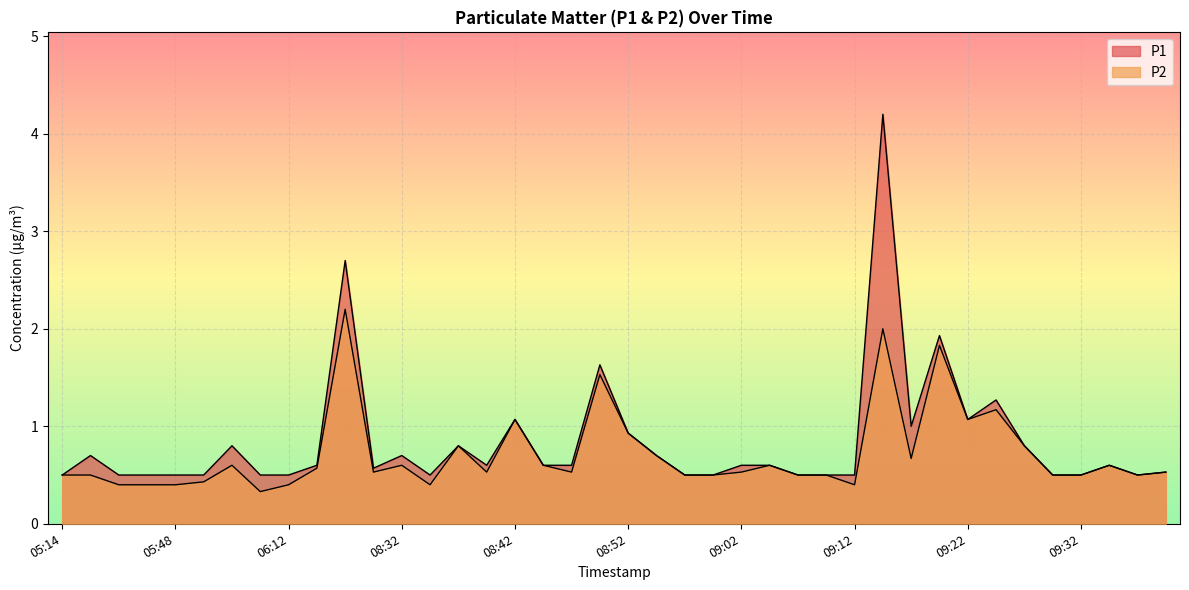

List the labels in order of P1 value, largest first.

09:15, 08:28, 09:19, 08:50, 09:24, 08:42, 09:22, 09:17, 08:52, 05:56, 08:37, 09:27, 05:38, 08:32, 08:55, 08:22, 08:40, 08:45, 08:47, 09:02, 09:05, 09:34, 08:30, 09:39, 05:14, 05:43, 05:46, 05:48, 05:53, 06:10, 06:12, 08:35, 08:57, 09:00, 09:07, 09:09, 09:12, 09:29, 09:32, 09:37